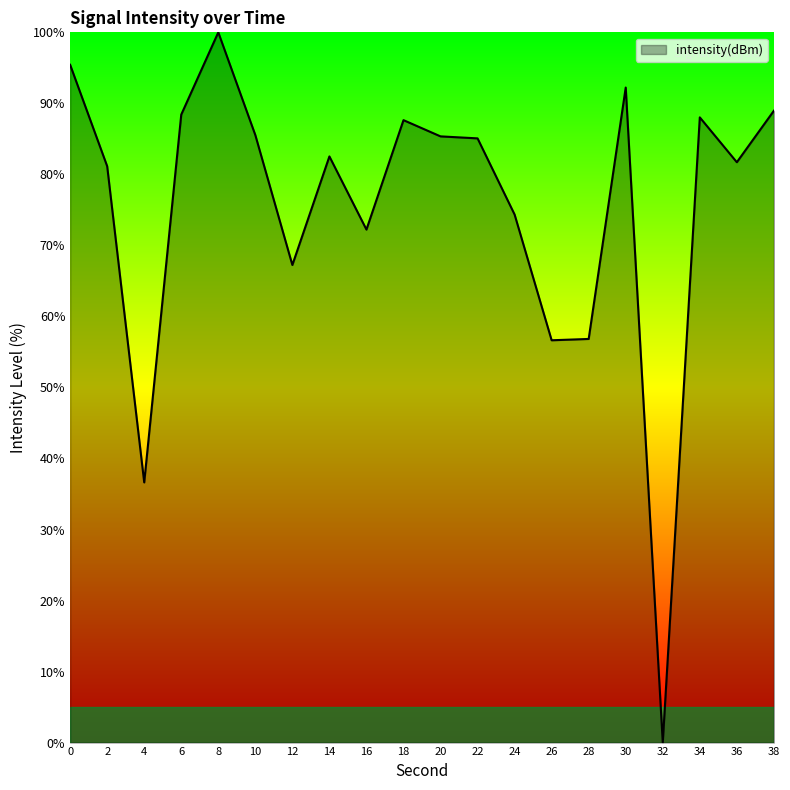

Which label corresponds to the smallest value in the chart?

32